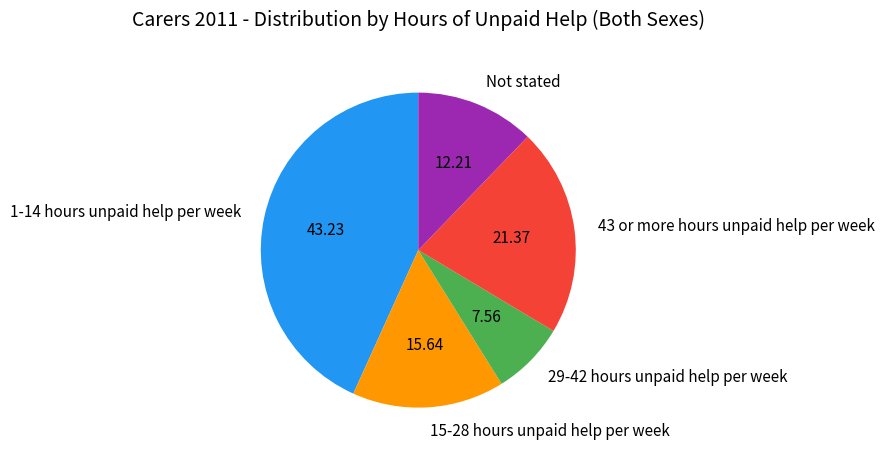

Do Not stated and 1-14 hours unpaid help per week together represent more than half of the pie?

Yes